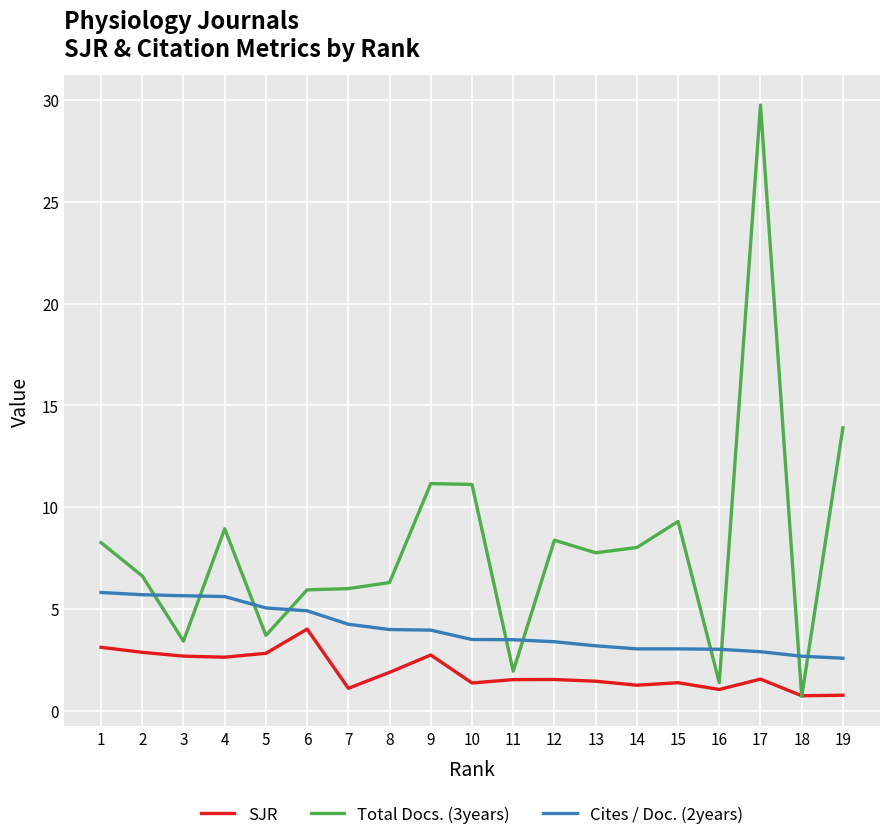

Which series has the widest spread of values?

Total Docs. (3years)